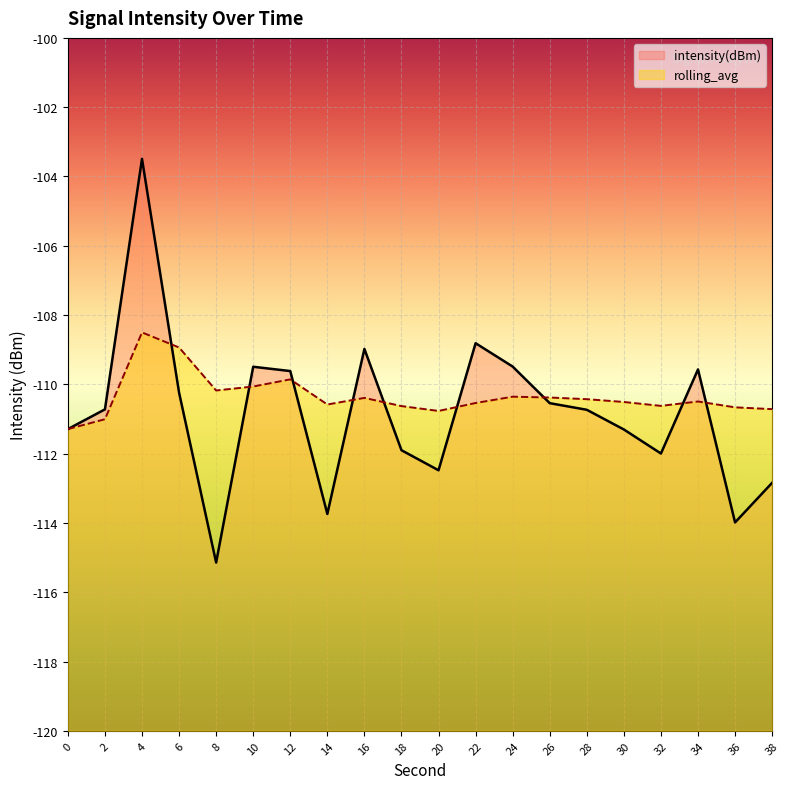

What is the spread (max minus min) of values at 36?

3.3